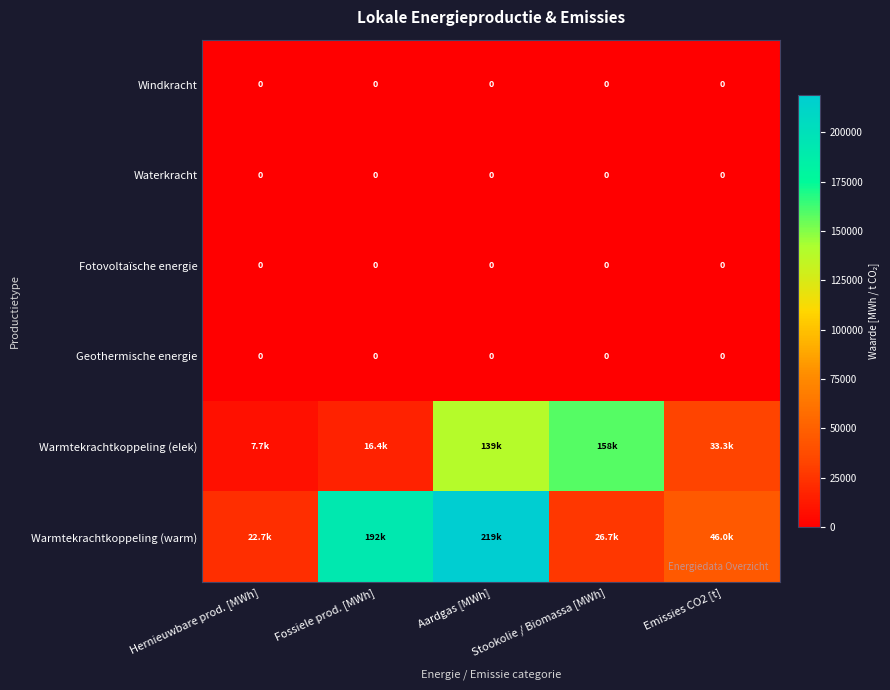

What is the minimum value for Warmtekrachtkoppeling (warm)?

22748.6